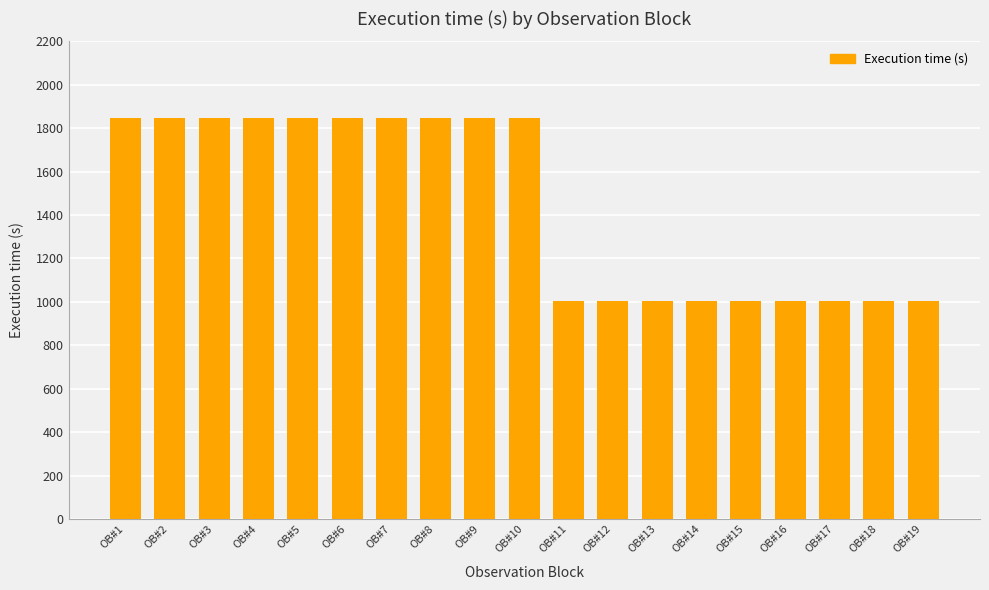

What is the minimum value shown in the chart?

1005